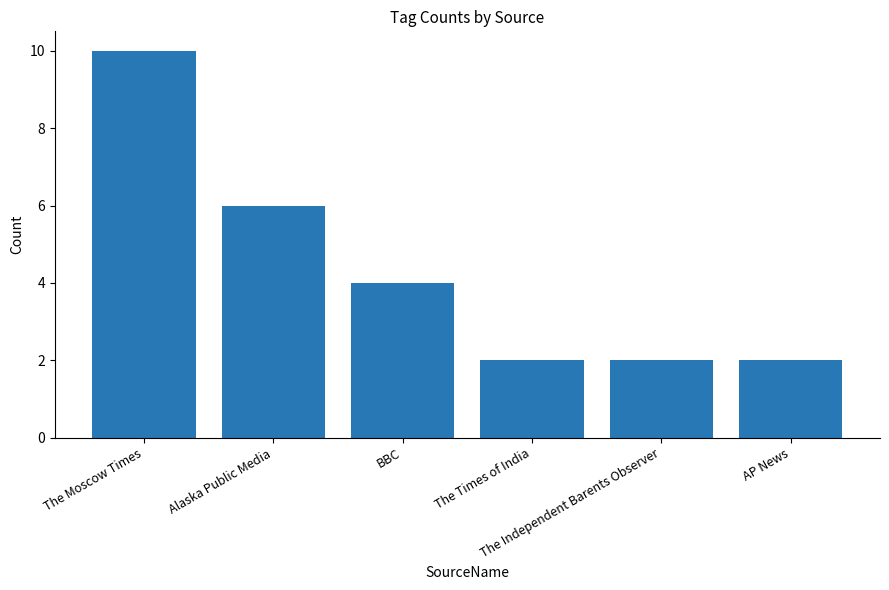

What is the difference between the maximum and second lowest values?

8